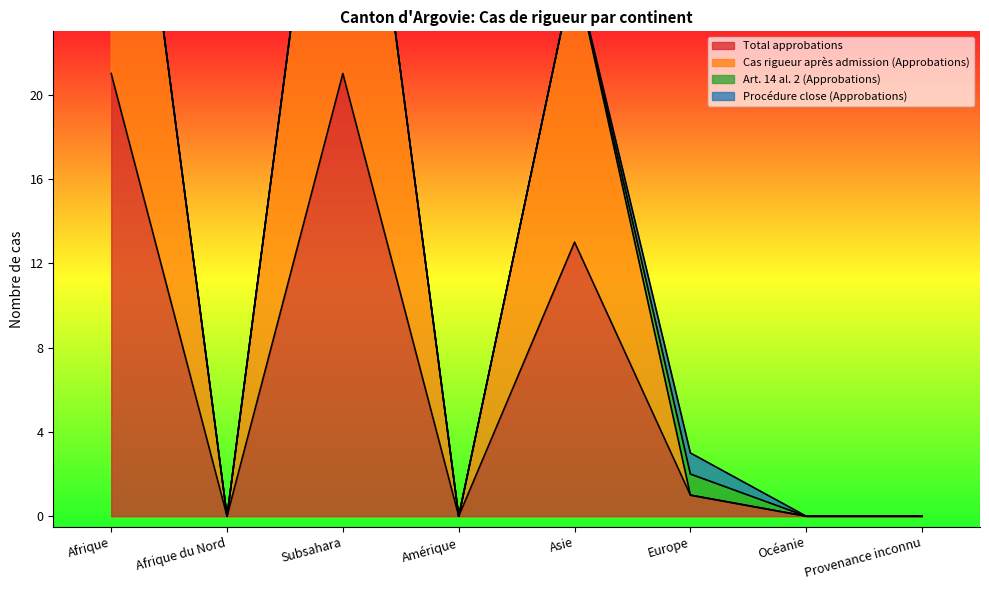

Where does the Total approbations series first go above 1?

Afrique